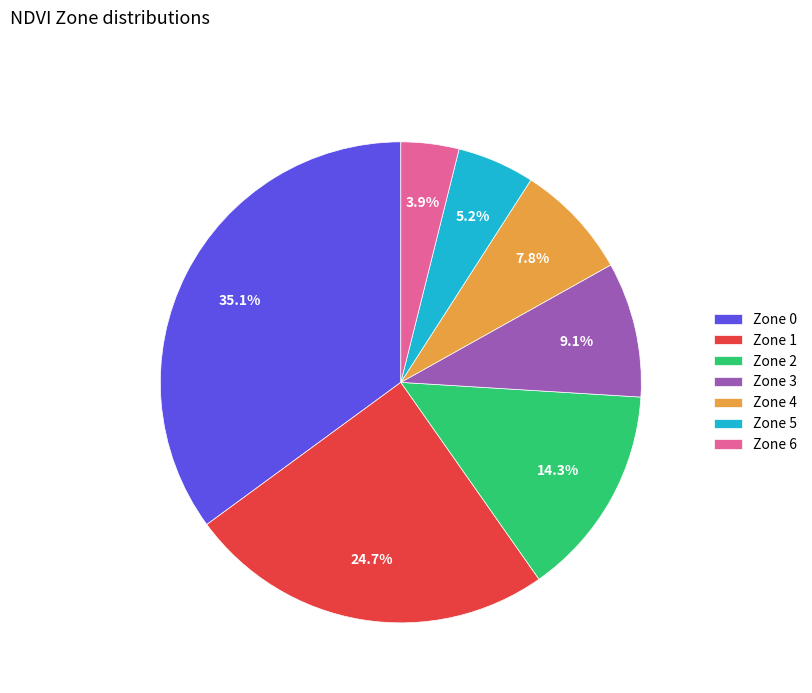

Do Zone 1 and Zone 5 together represent more than half of the pie?

No